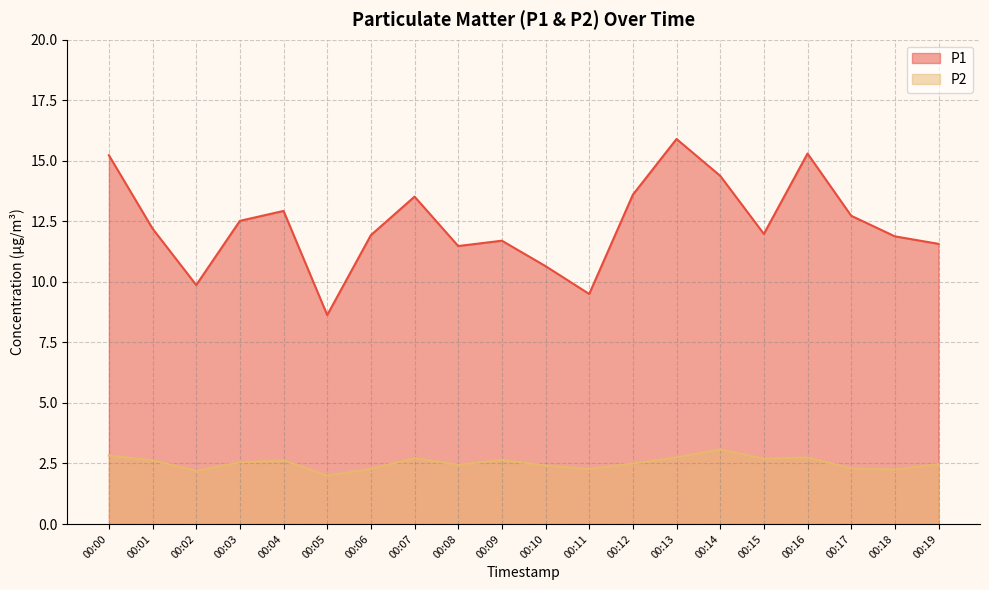

Reading right to left, transcribe all the data shown in this chart.

P1: 11.6	11.9	12.7	15.3	12.0	14.4	15.9	13.6	9.5	10.7	11.7	11.5	13.5	11.9	8.6	12.9	12.5	9.9	12.2	15.2
P2: 2.5	2.2	2.3	2.8	2.7	3.1	2.8	2.5	2.3	2.4	2.6	2.5	2.7	2.3	2.0	2.6	2.5	2.2	2.6	2.8